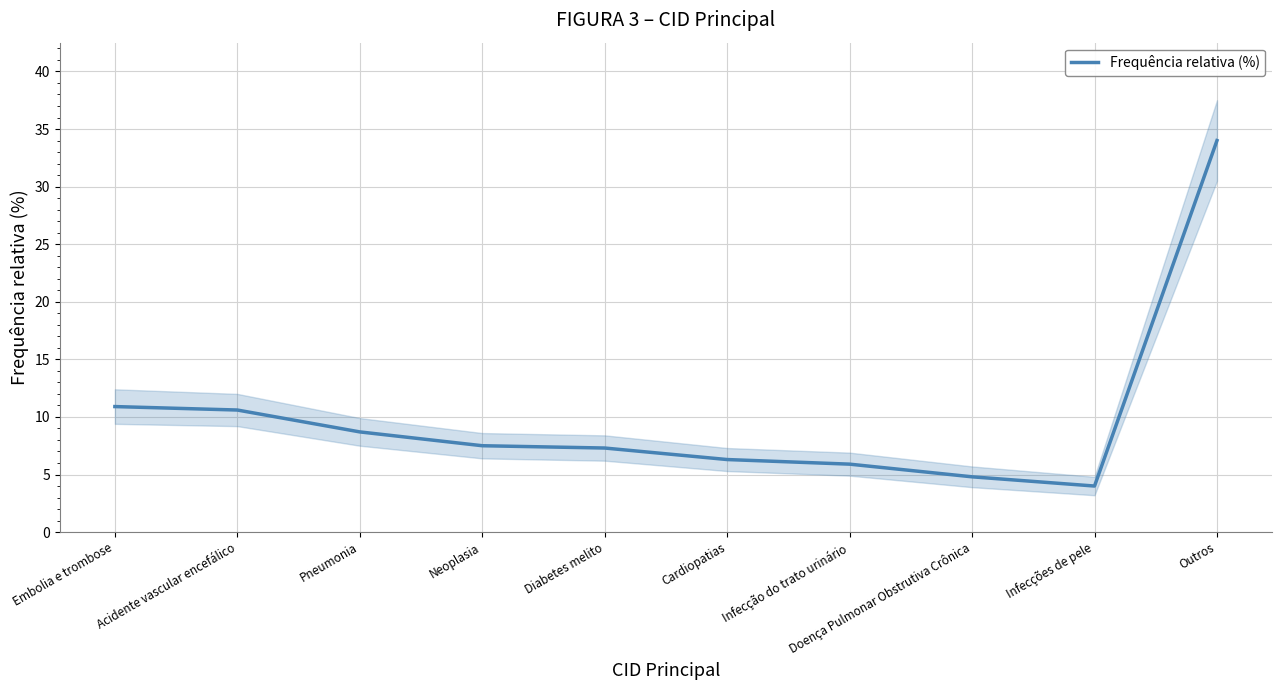

How many series are shown in this chart?

1